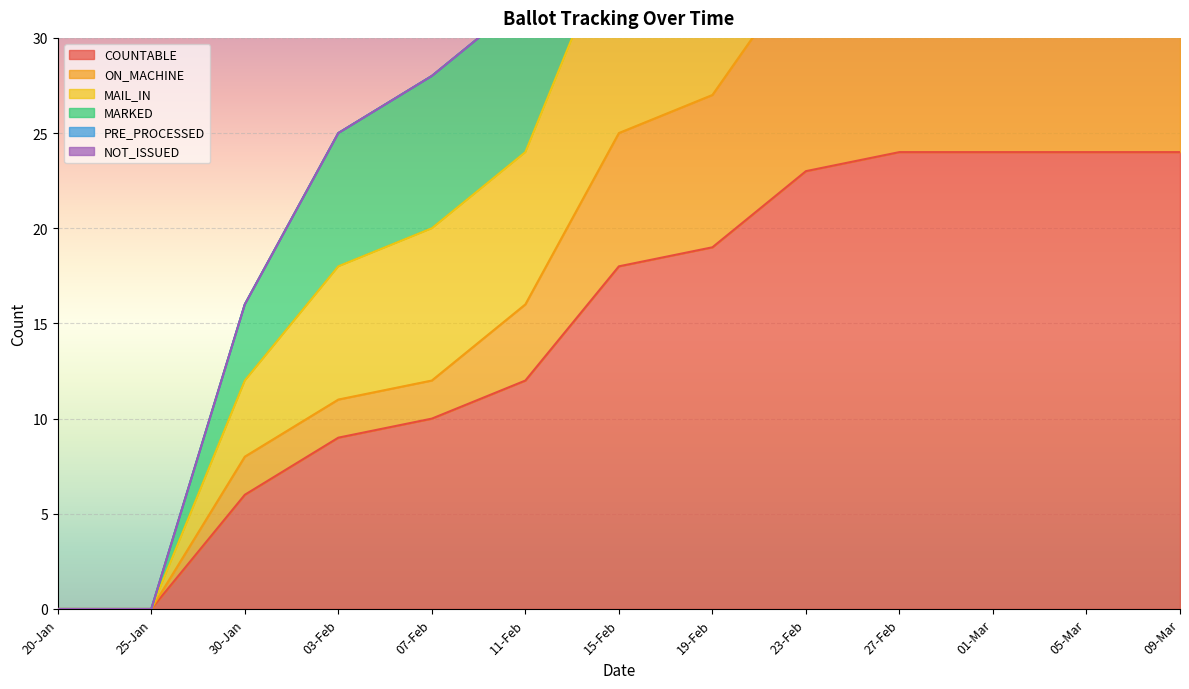

What is the maximum value shown in the chart?

49